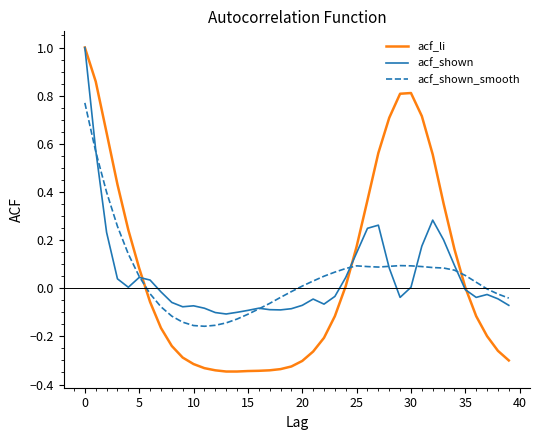

Which series has the largest range (max minus min)?

acf_li